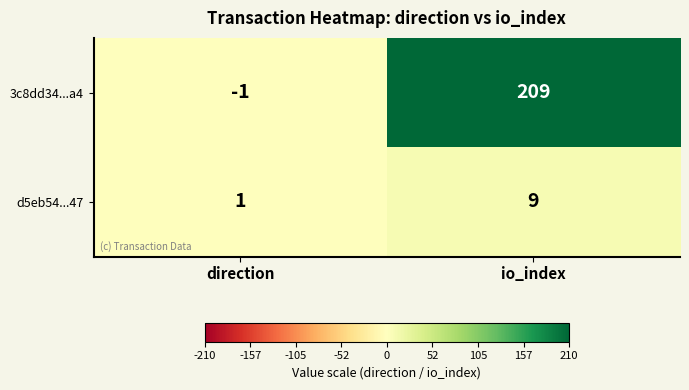

True or false: 3c8dd34...a4 has a value of -1 at direction.

True